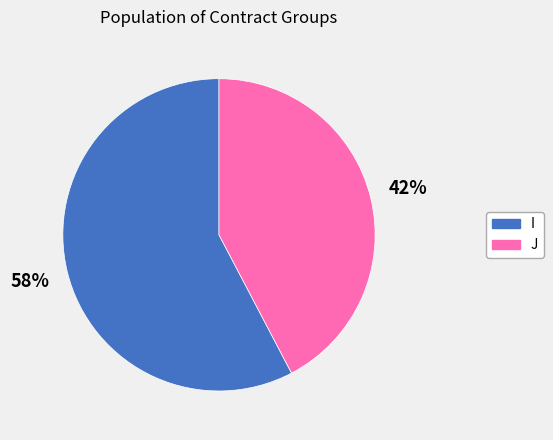

Which slice is the smallest?

J